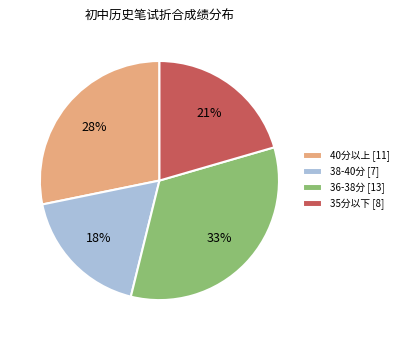

Is it true that 35分以下 [8] is 28% of the pie?

False